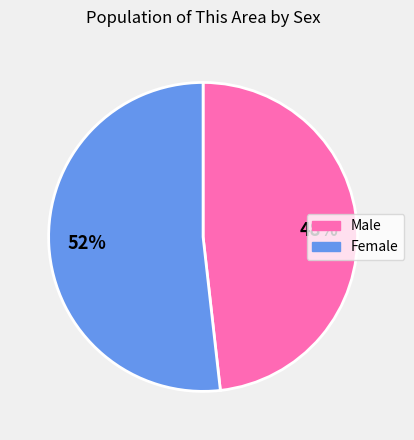

Combined, do Female and Male account for over 50%?

Yes